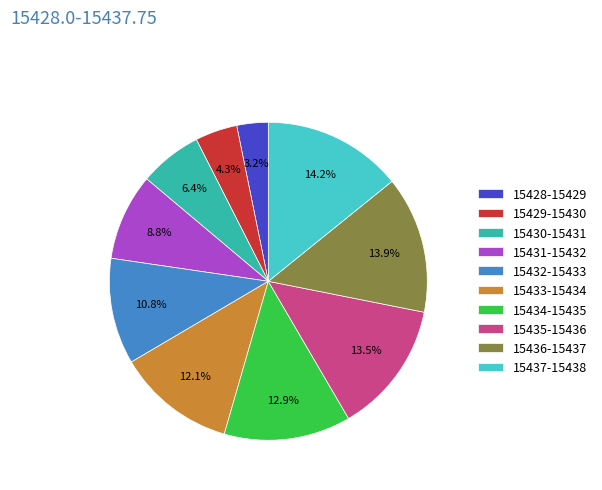

To the nearest percent, what is the combined percentage of 15429 and 15433?

16%